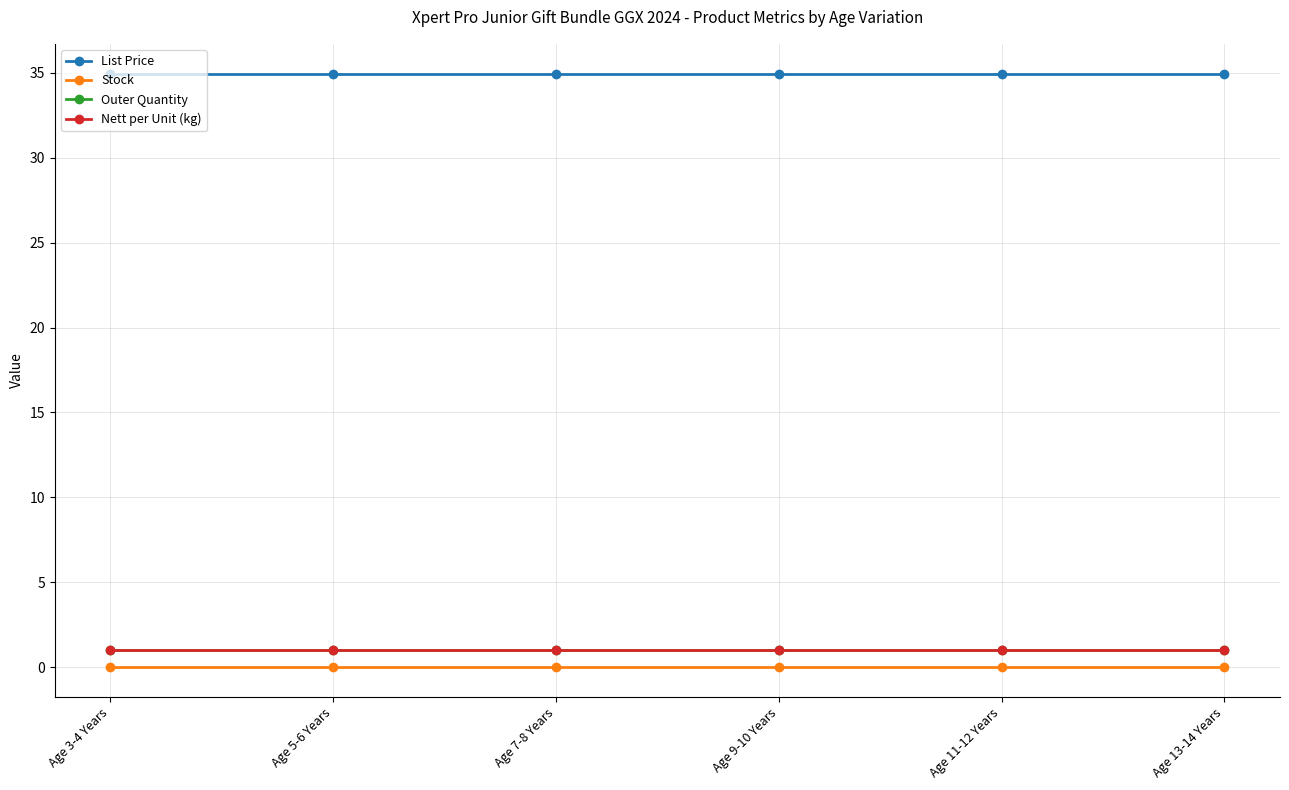

Does the chart display data point markers on the line(s)?

Yes